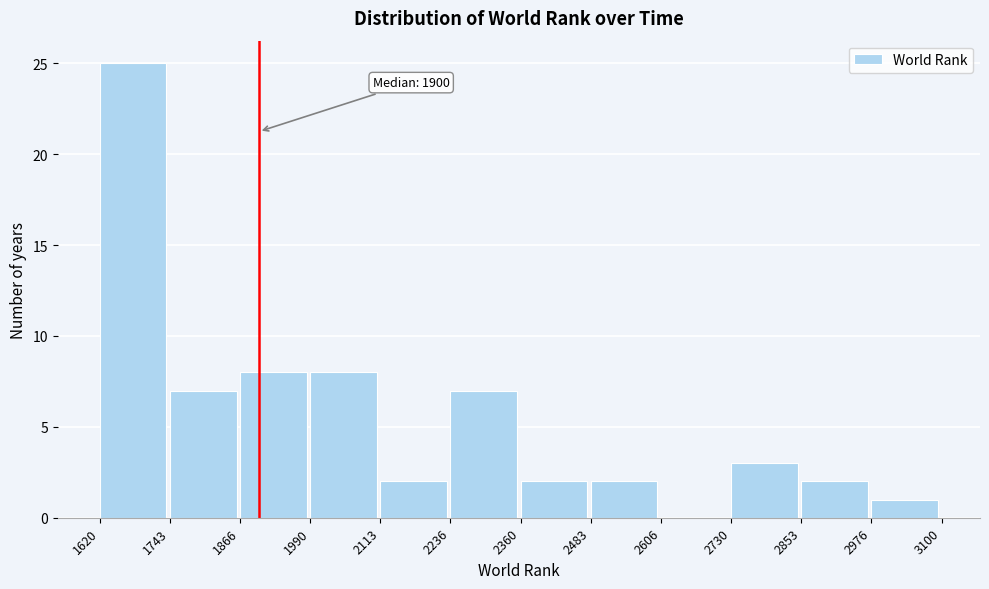

Over which range of the x-axis is the bar tallest?

1620 to 1743